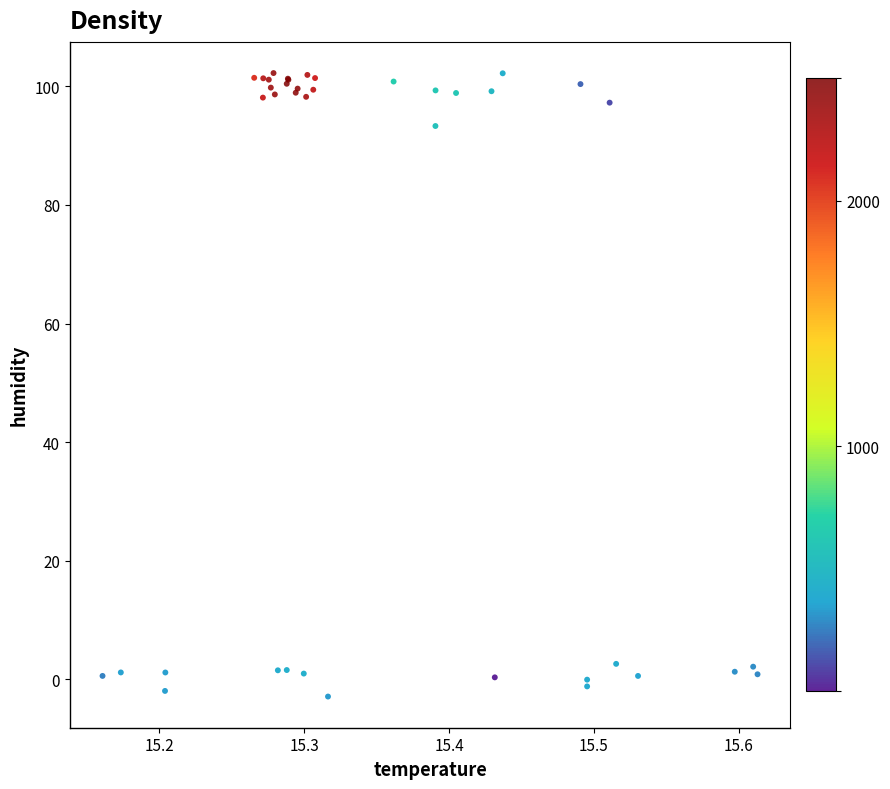

What Y value in the scatter plot is closest to 49?

93.3